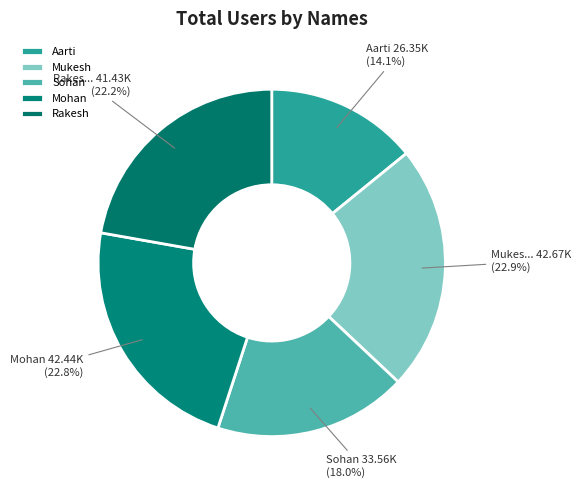

Which slice is the largest?

Mukesh